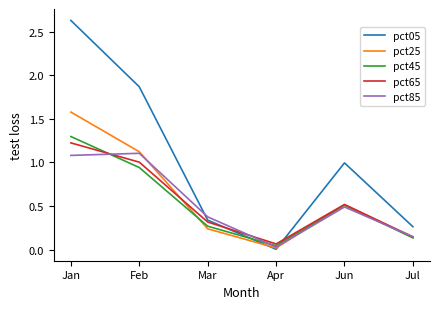

What is the difference between the highest and lowest values at Jan?

1.5